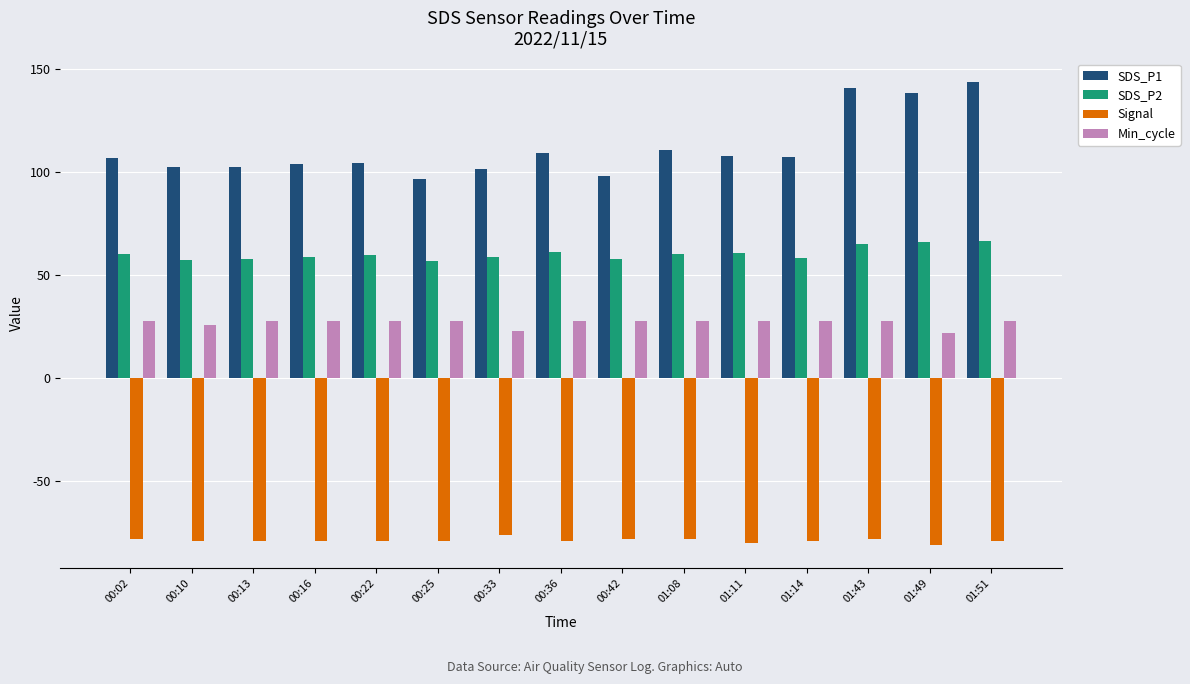

Is it true that Min_cycle equals 10.4 at 00:13?

False